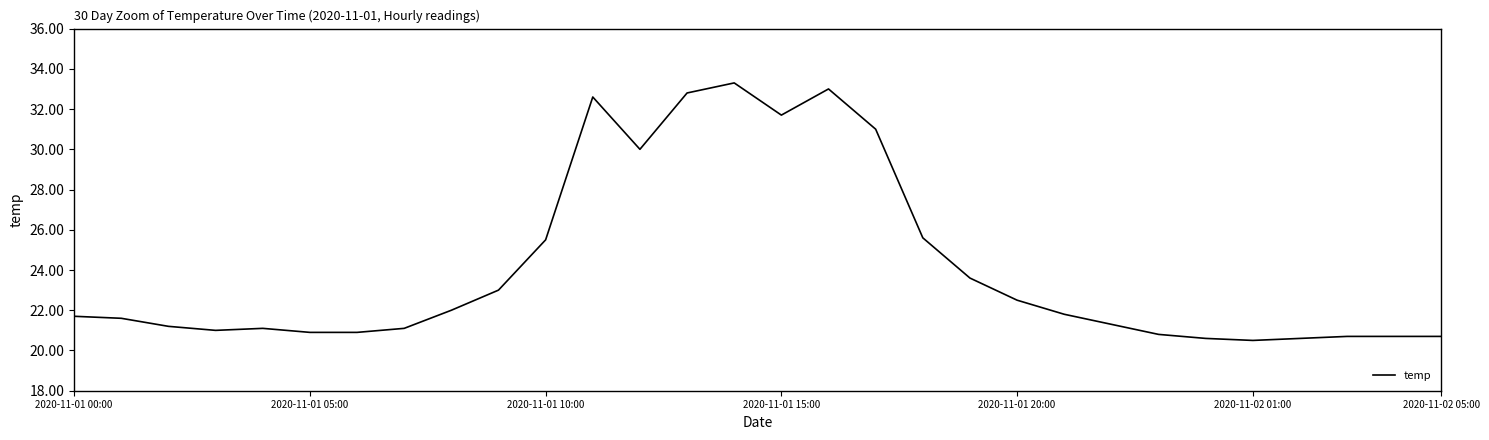

What is the difference between the maximum and minimum values?

12.8